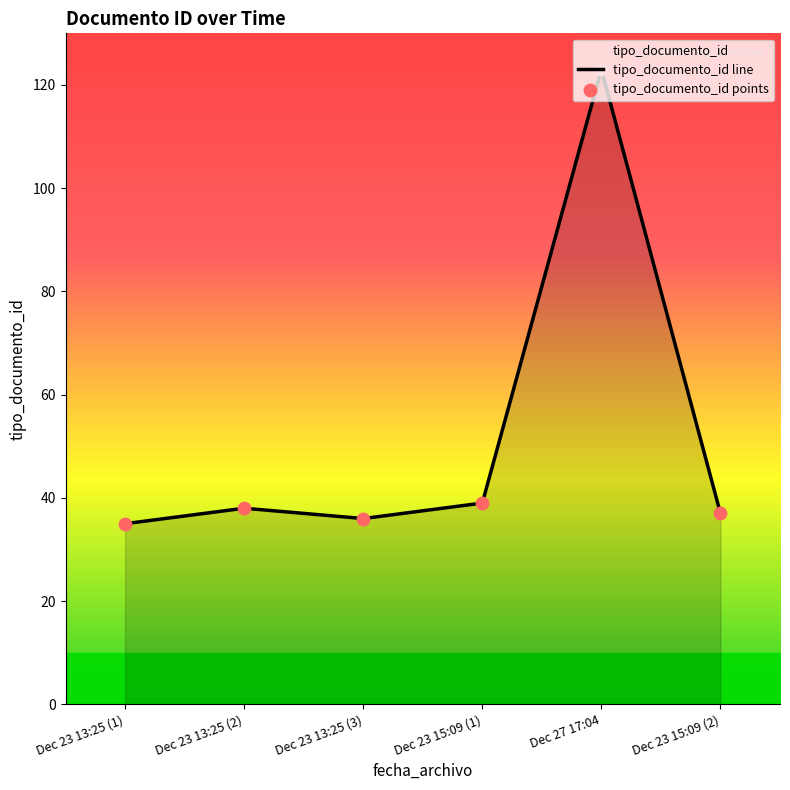

Which has a higher value, Dec 23 13:25 (1) or Dec 23 13:25 (2)?

Dec 23 13:25 (2)